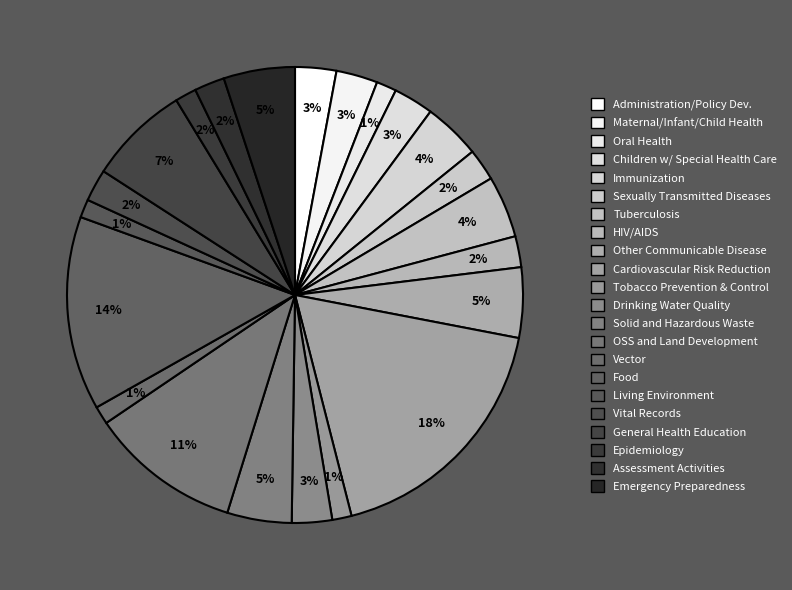

Count the number of slices in the pie.

22